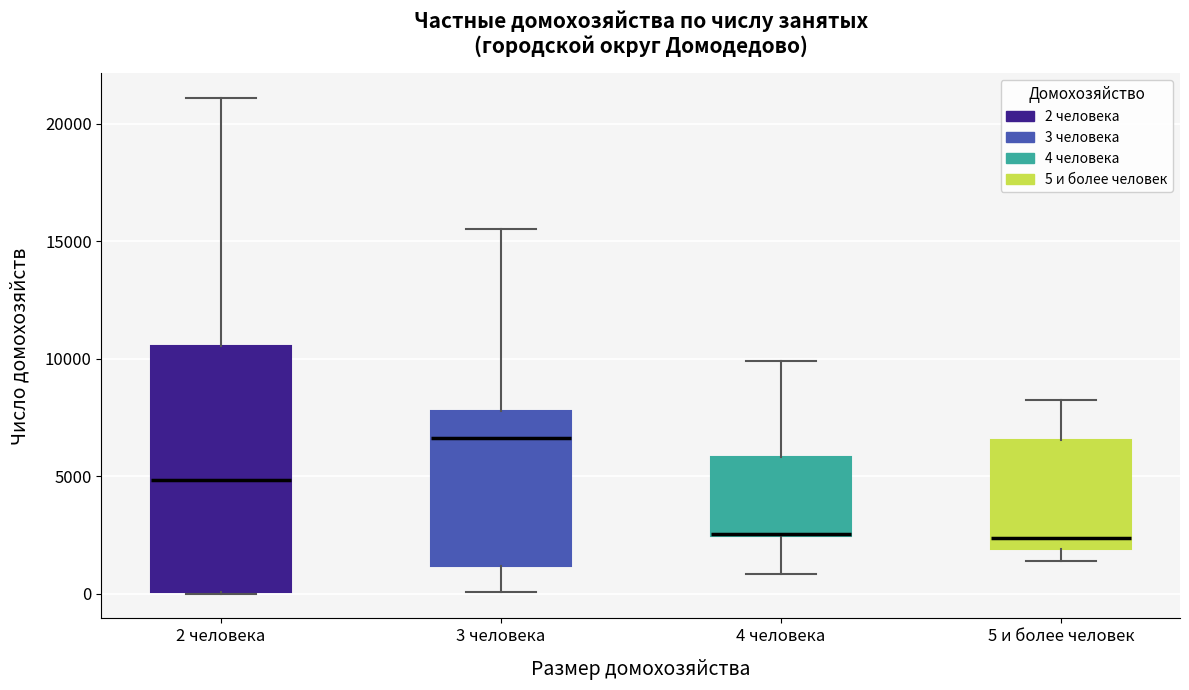

Reading left to right, read every box against the y-axis: the position of its median line, the range the box covers, and the ends of its whiskers. The values are not printed on the chart, so give them approximately, as read against the axis.

2 человека: median 5000, box 0 to 10500, whiskers 0 to 21000
3 человека: median 6500, box 1000 to 8000, whiskers 0 to 15500
4 человека: median 2500 (drawn on the box's lower edge), box 2500 to 6000, whiskers 1000 to 10000
5 и более человек: median 2500, box 2000 to 6500, whiskers 1500 to 8000